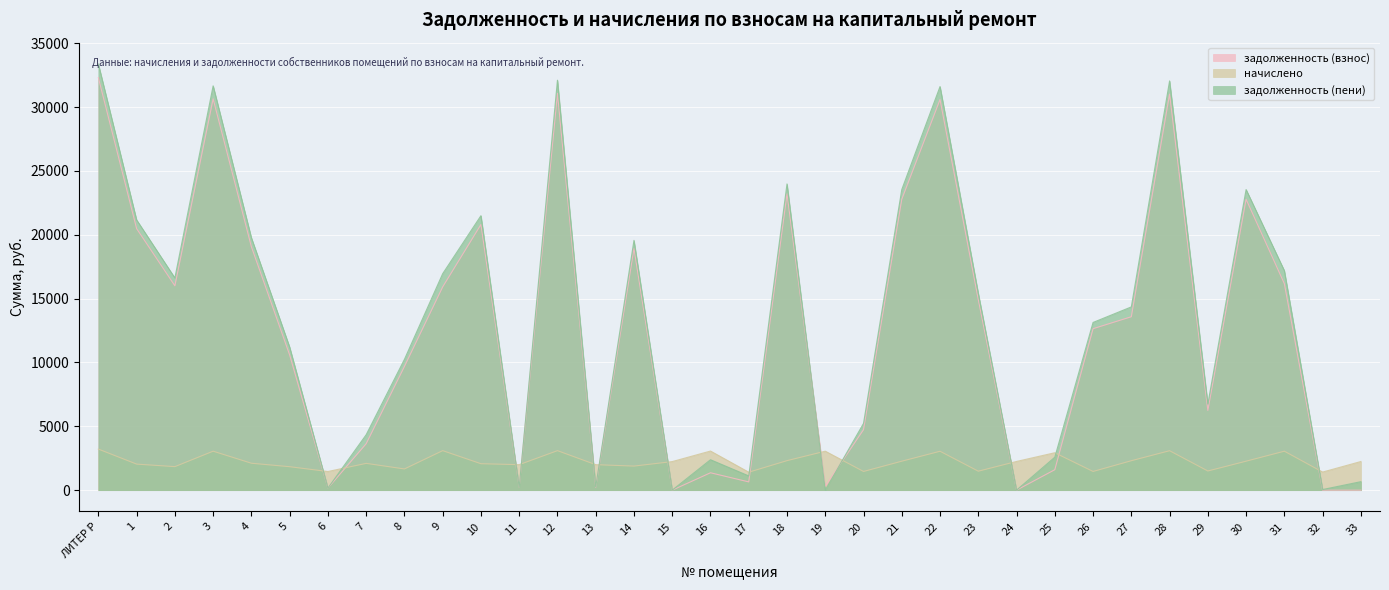

Which series ends up on top after the final intersection of задолженность (взнос) and начислено?

начислено